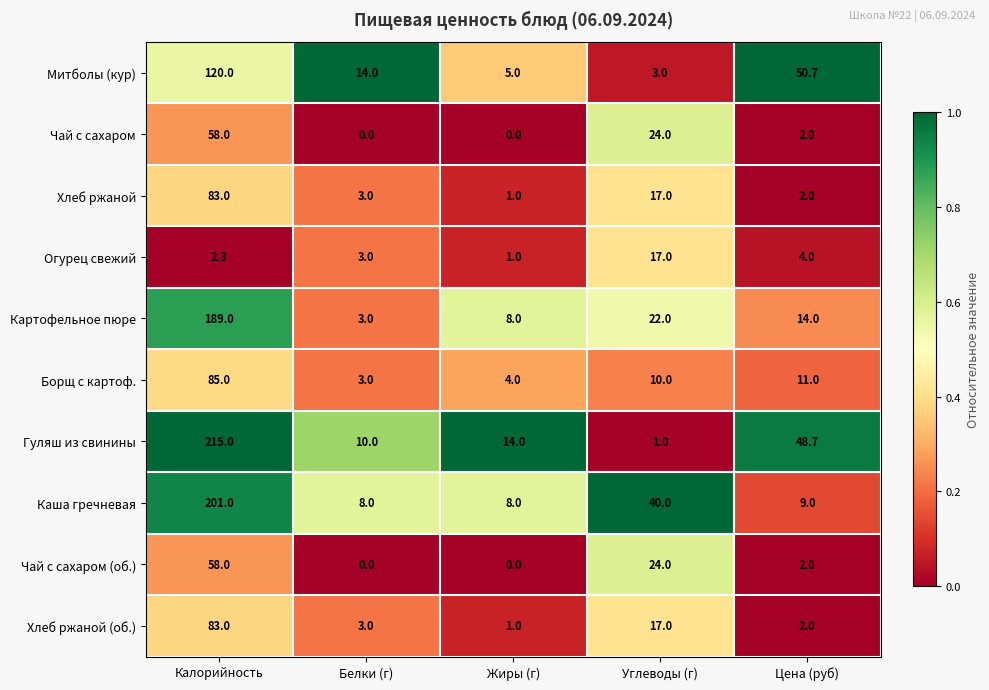

What is the sum of all Борщ с картоф. values?

113.0